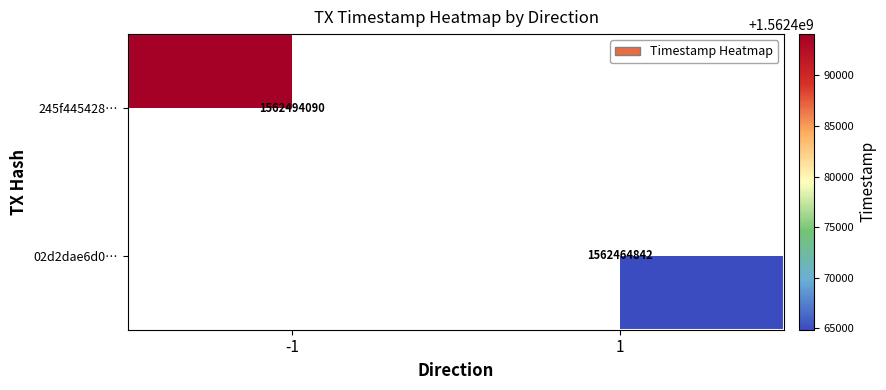

Which has a higher value, 1 or -1?

-1